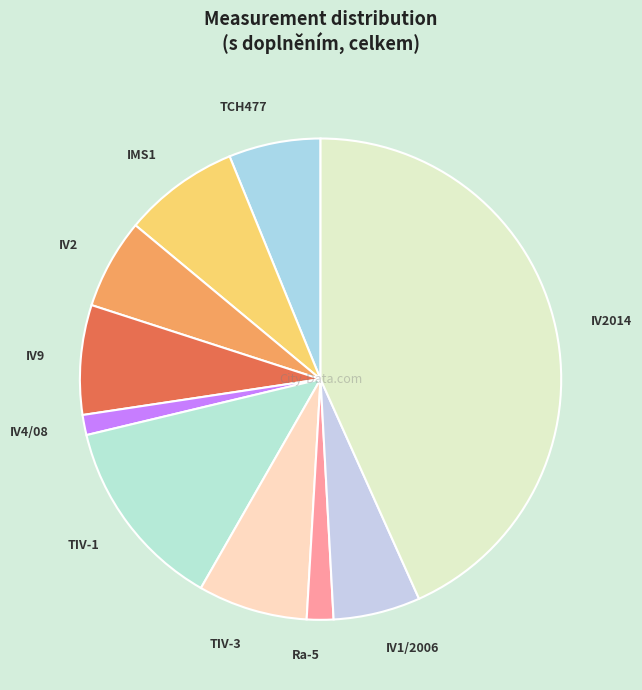

Which has a higher value, IV4/08 or IV1/2006?

IV1/2006